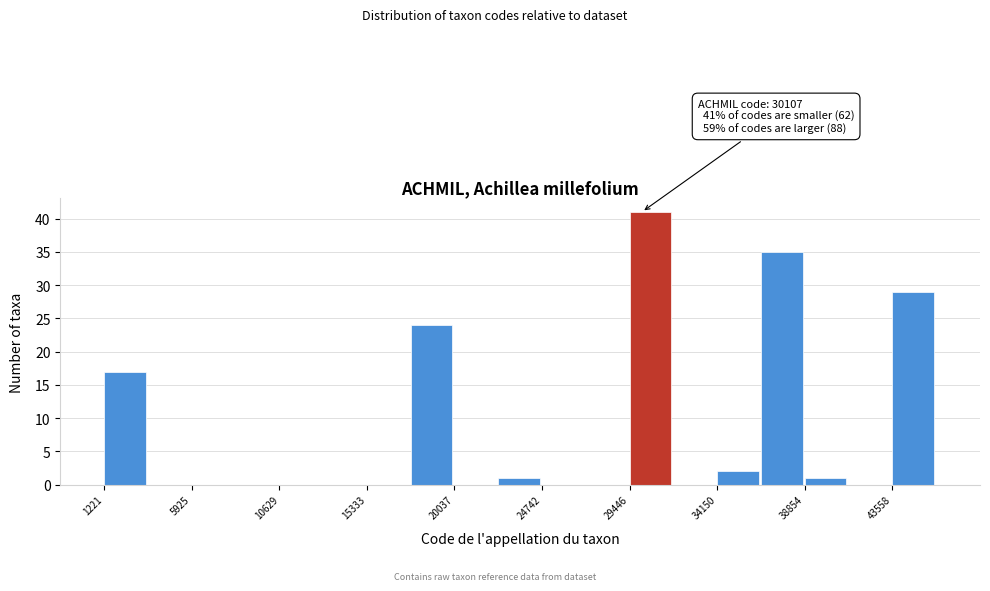

Over which range of the x-axis is the bar tallest?

29500 to 32000